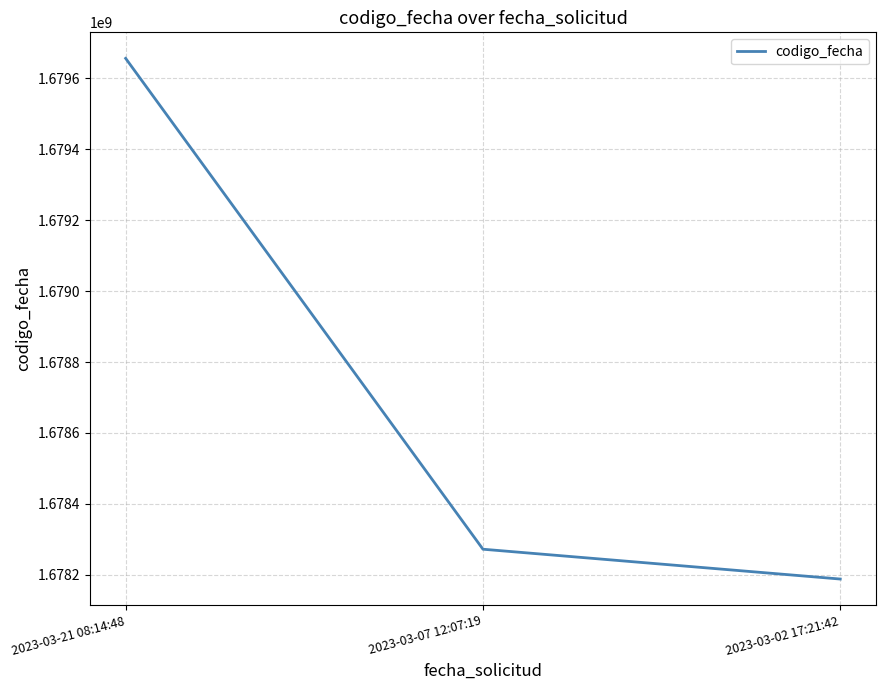

Is this an area chart (filled region under the line)?

No